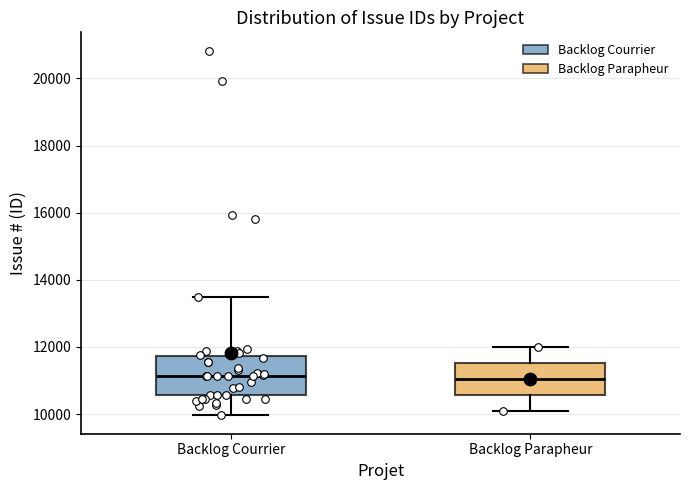

Where is the upper edge of the box for Backlog Courrier on the y-axis? The values are not printed on the chart, so give them approximately, as read against the axis.

11800